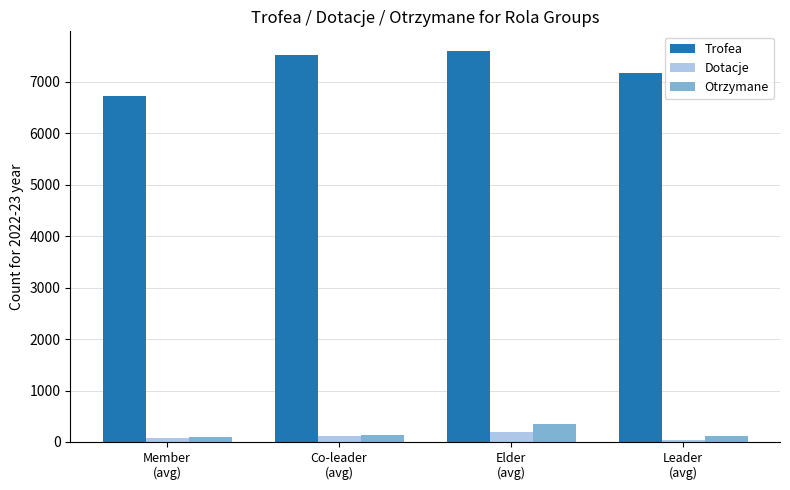

What is the difference between the maximum and second lowest values in the Trofea series?

423.5